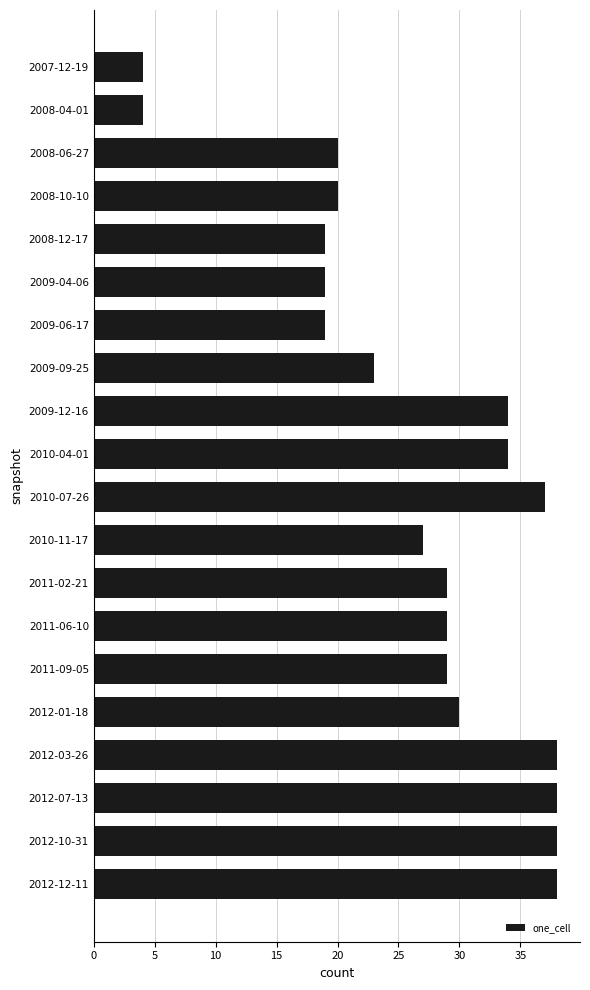

The chart shows a value of 29 at 2011-06-10. True or false?

True